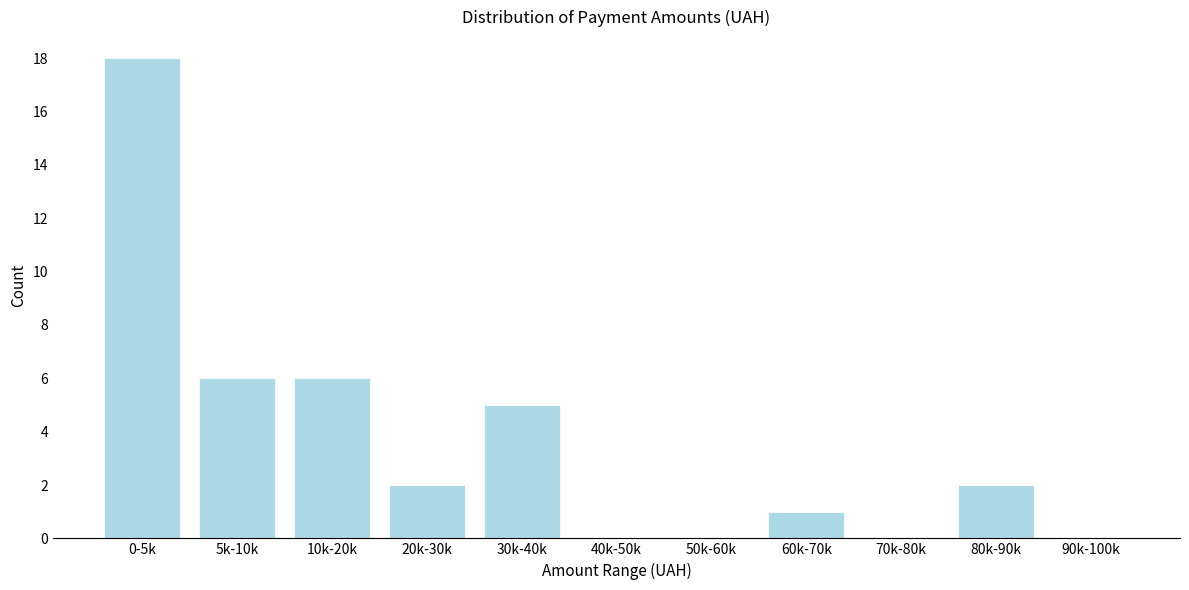

Reading left to right, transcribe all the data shown in this chart.

0-5k=18	5k-10k=6	10k-20k=6	20k-30k=2	30k-40k=5	40k-50k=0	50k-60k=0	60k-70k=1	70k-80k=0	80k-90k=2	90k-100k=0